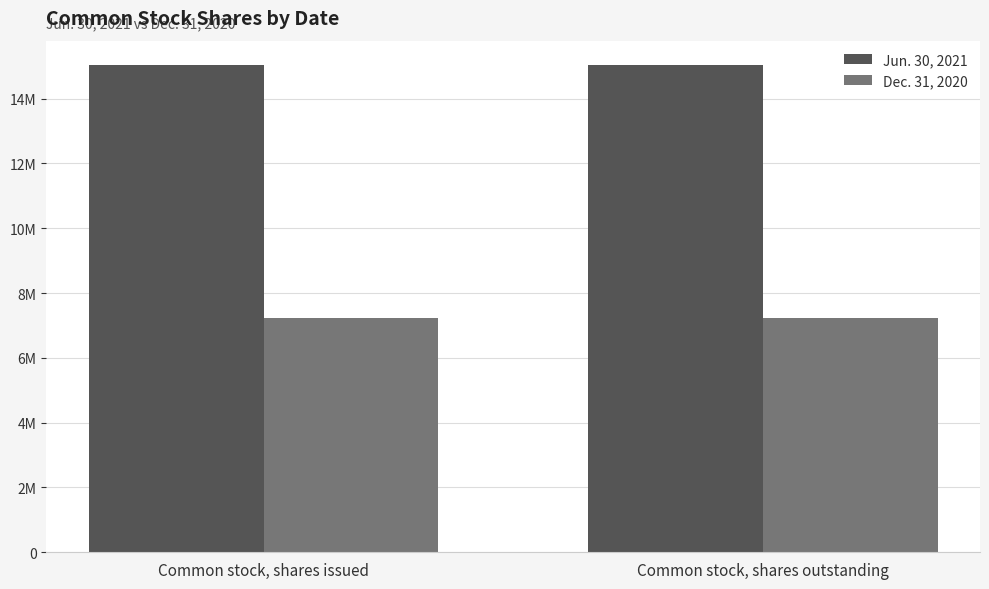

The Dec. 31, 2020 series shows 7232836 at Common stock, shares outstanding. True or false?

True